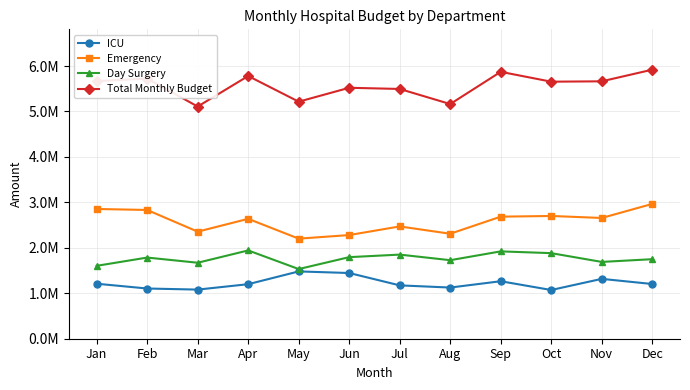

True or false: ICU and Emergency intersect in this chart.

False